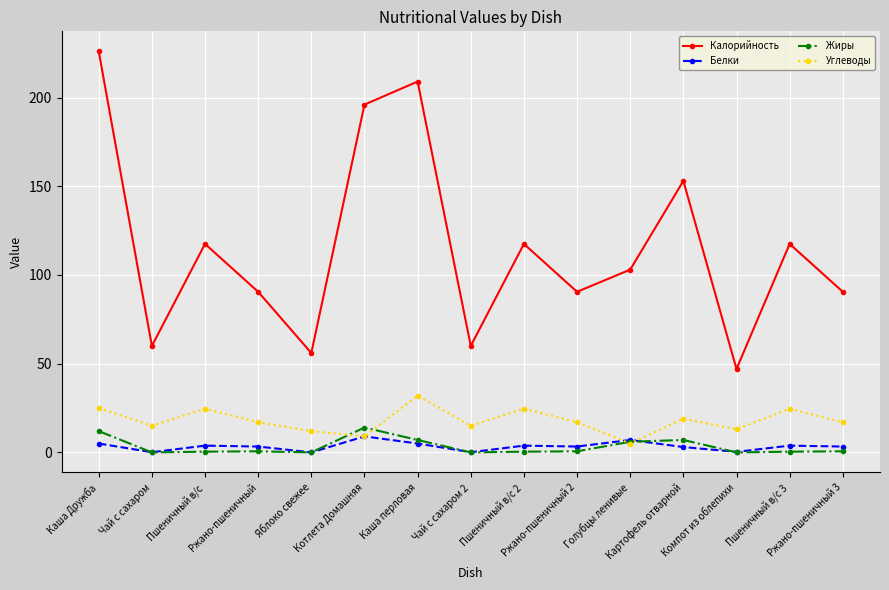

What position from the left is Котлета Домашняя?

6